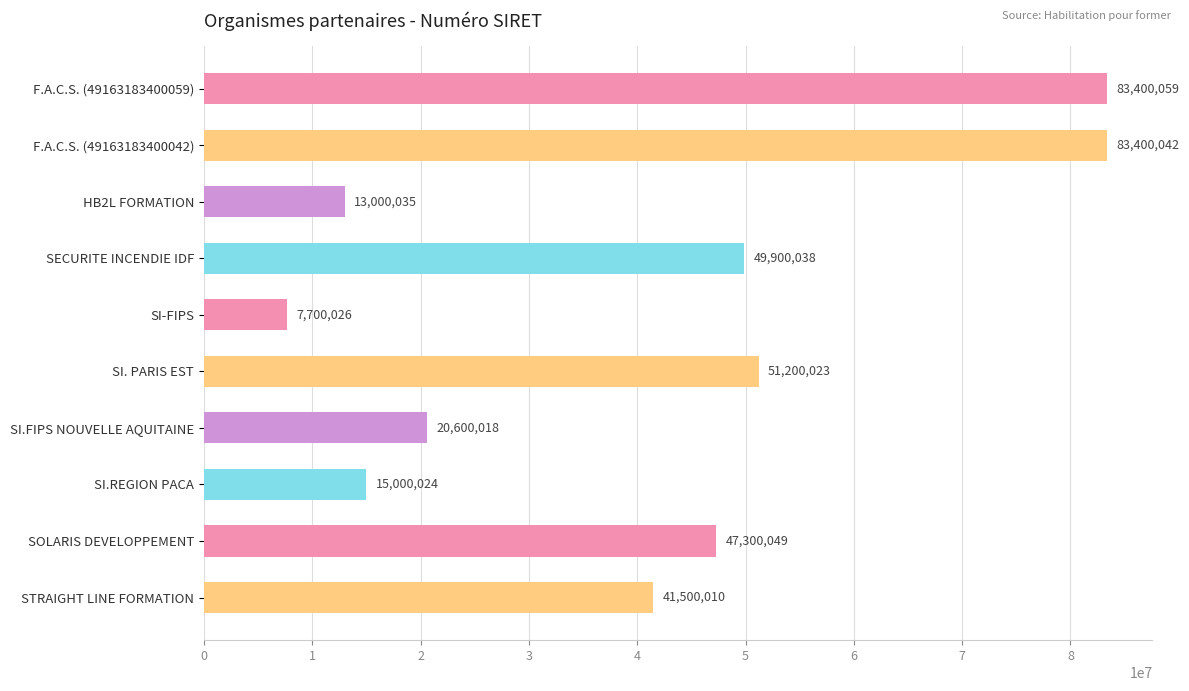

What is the approximate value at SECURITE INCENDIE IDF, to the nearest 10?

49900040